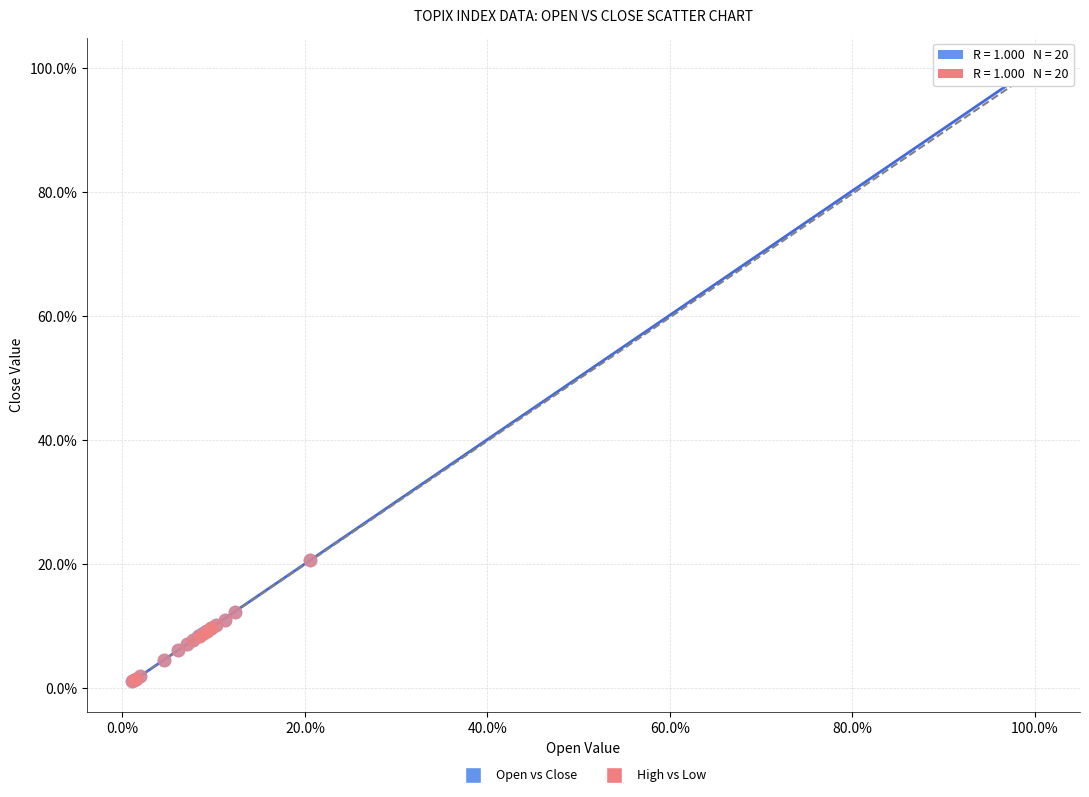

What are all the series names shown in the legend?

Open vs Close, High vs Low